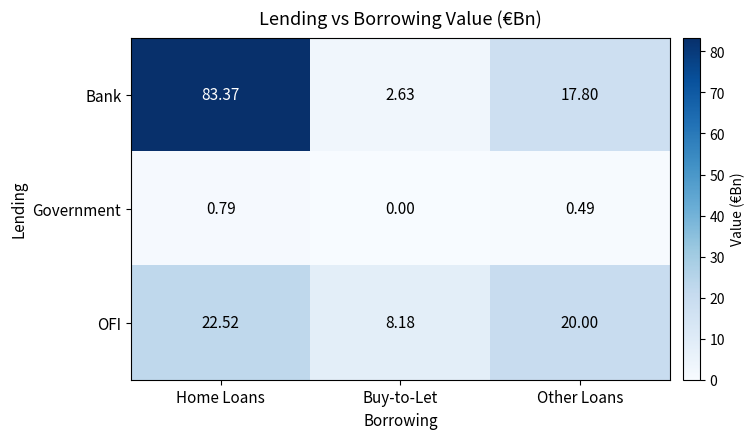

How many values in the Bank series are below 17?

1